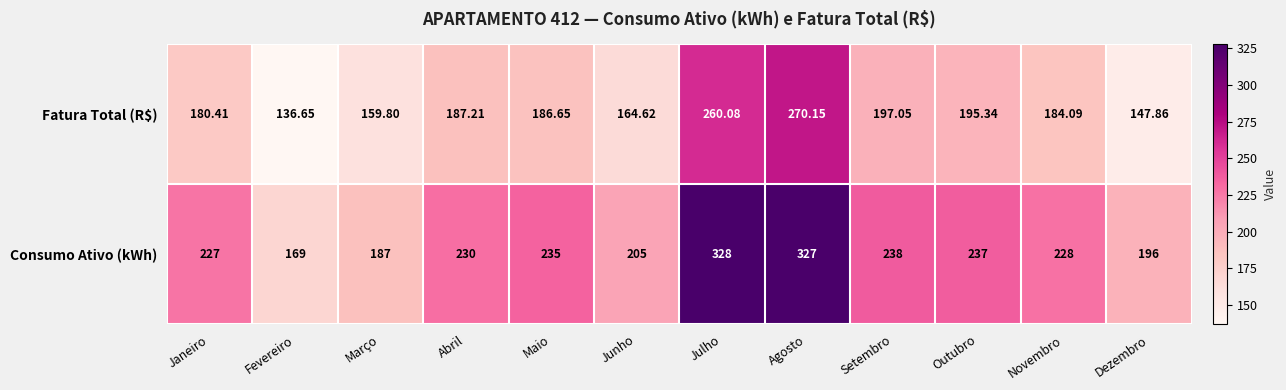

At Outubro, list the series in order from largest to smallest.

Consumo Ativo (kWh), Fatura Total (R$)